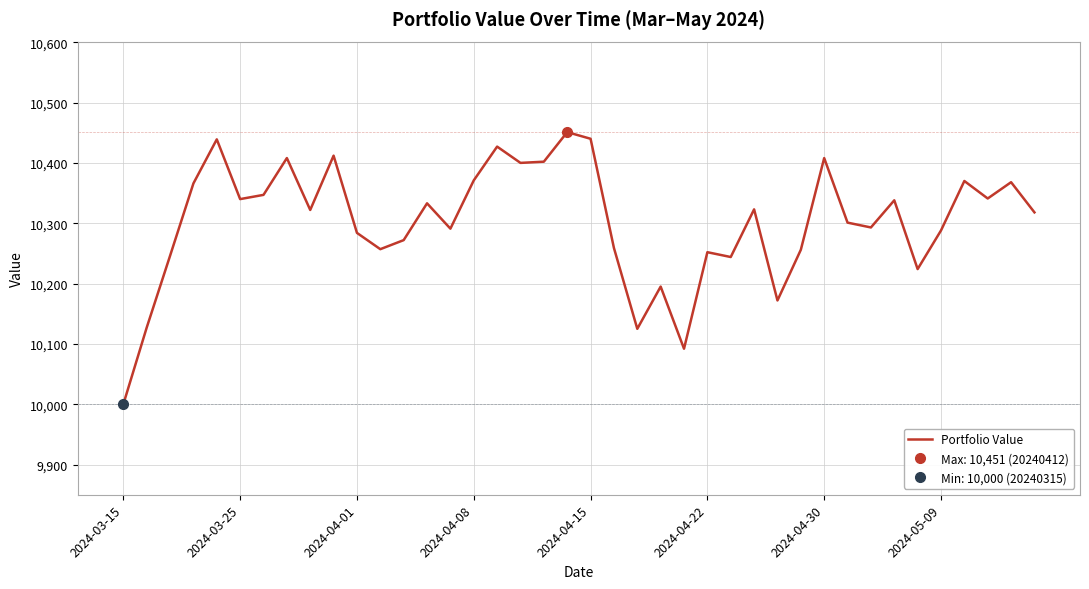

The chart shows a value of 14380 at 2024-04-01. True or false?

False